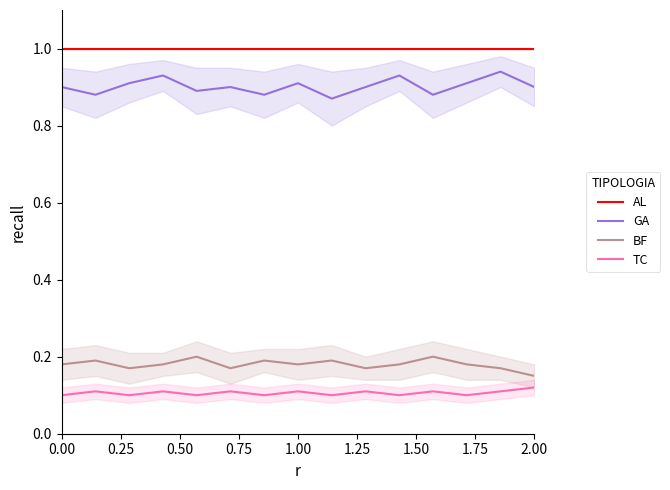

Which series has the largest range (max minus min)?

GA